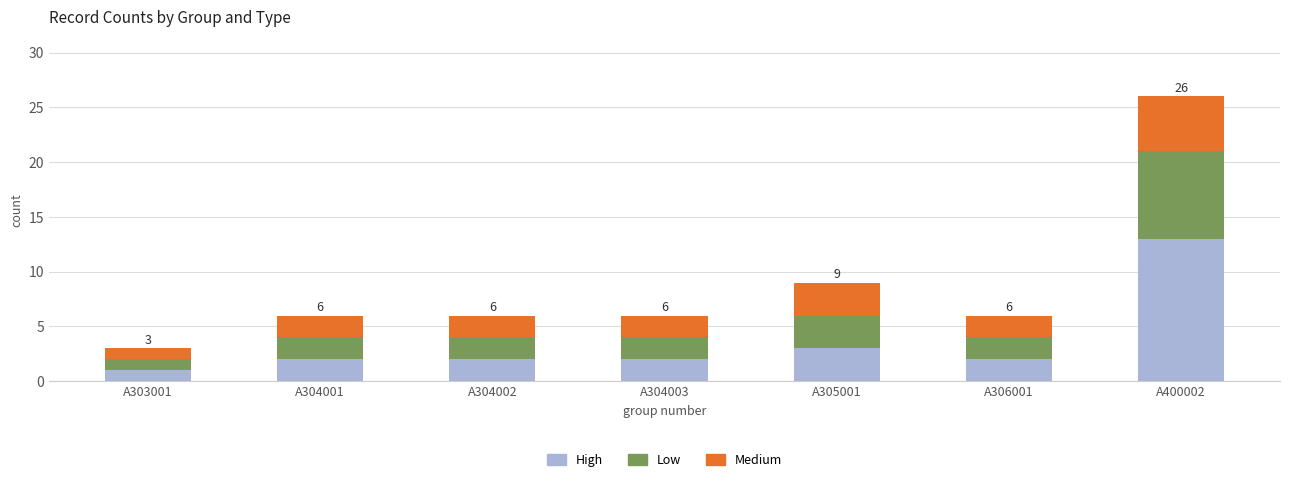

Reading left to right, transcribe the values for High.

A303001=1	A304001=2	A304002=2	A304003=2	A305001=3	A306001=2	A400002=13